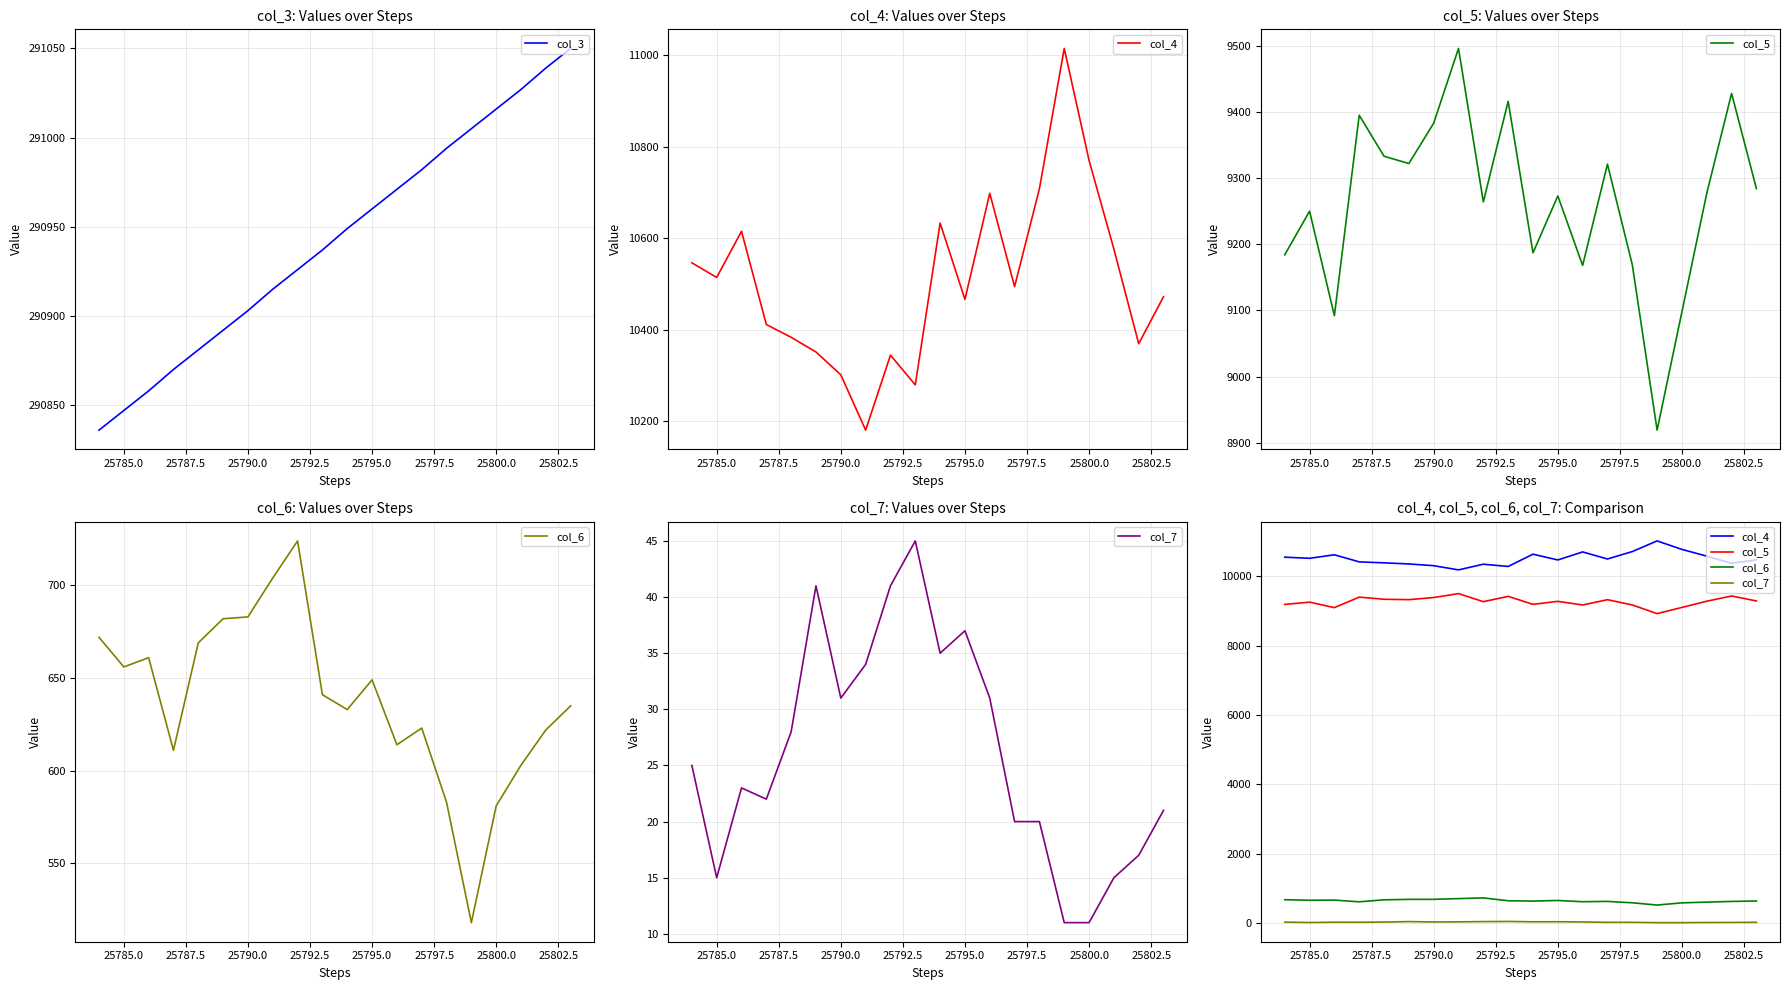

What is the highest value of the col_3 series?

291050